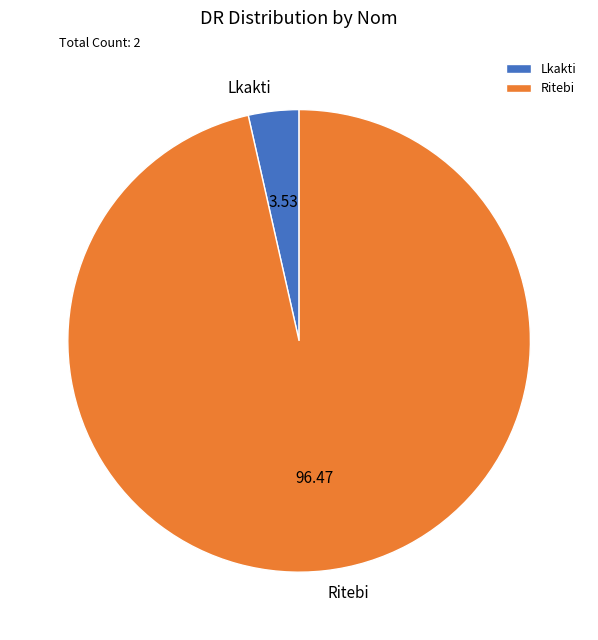

Rank the categories by value from lowest to highest.

Lkakti, Ritebi